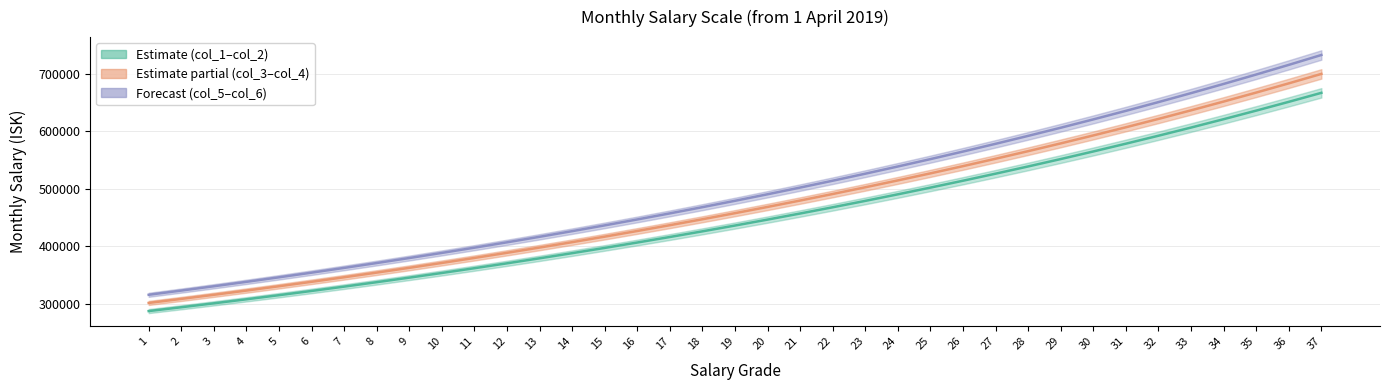

What is the sum of the col_1 values at 36 and 3?

952423.5